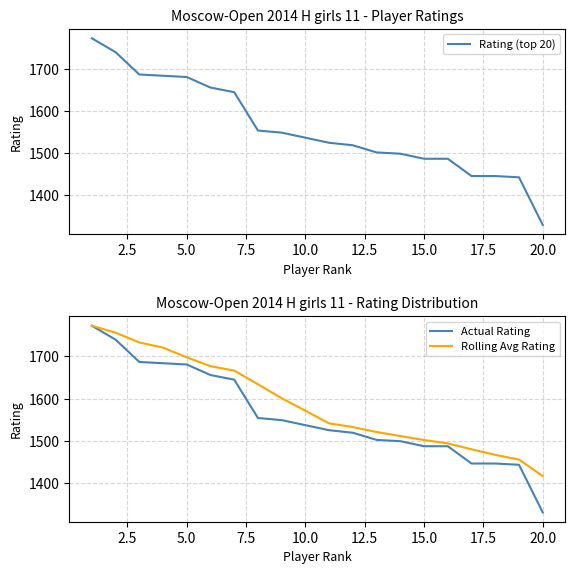

True or false: Rating (top 20) and Actual Rating cross at least once.

False